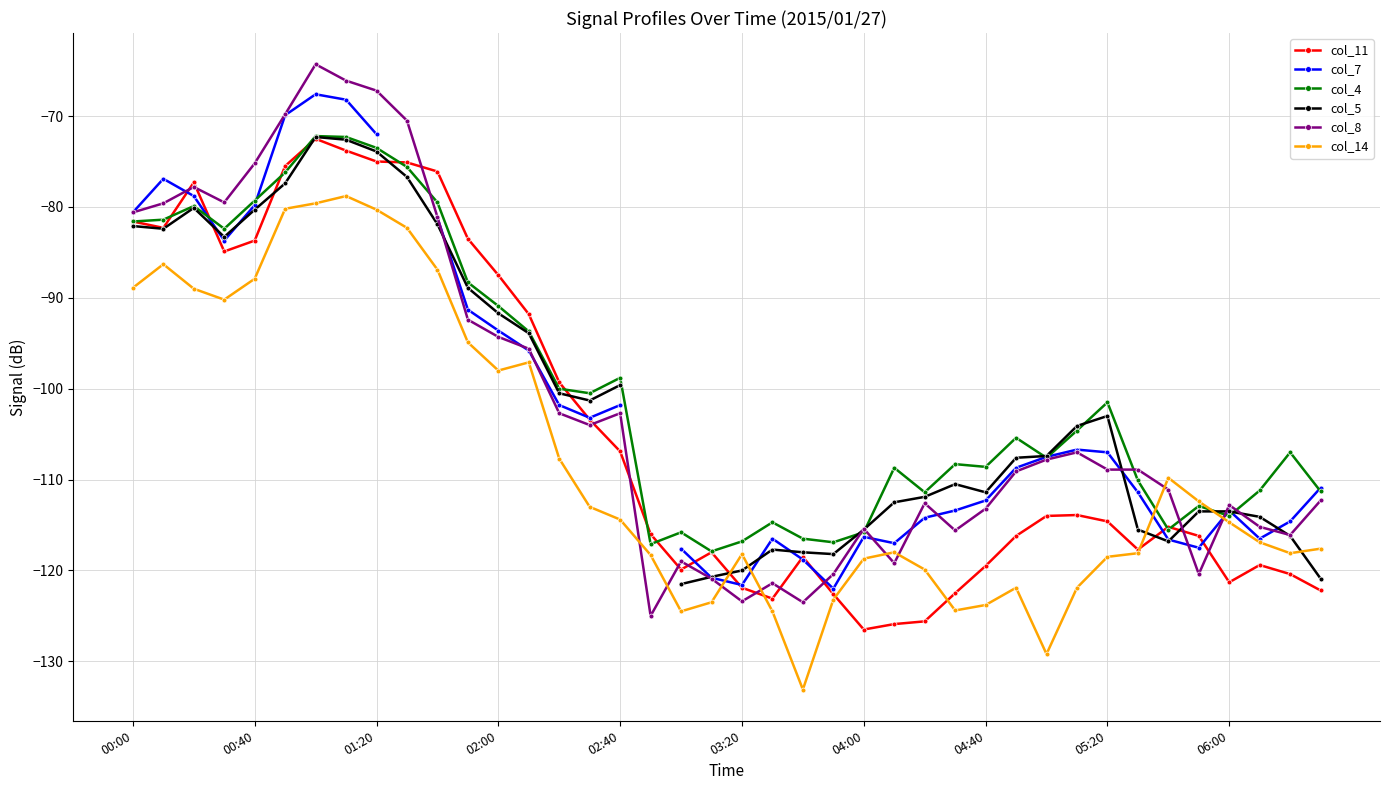

The col_11 series shows -196.9 at 34. True or false?

False